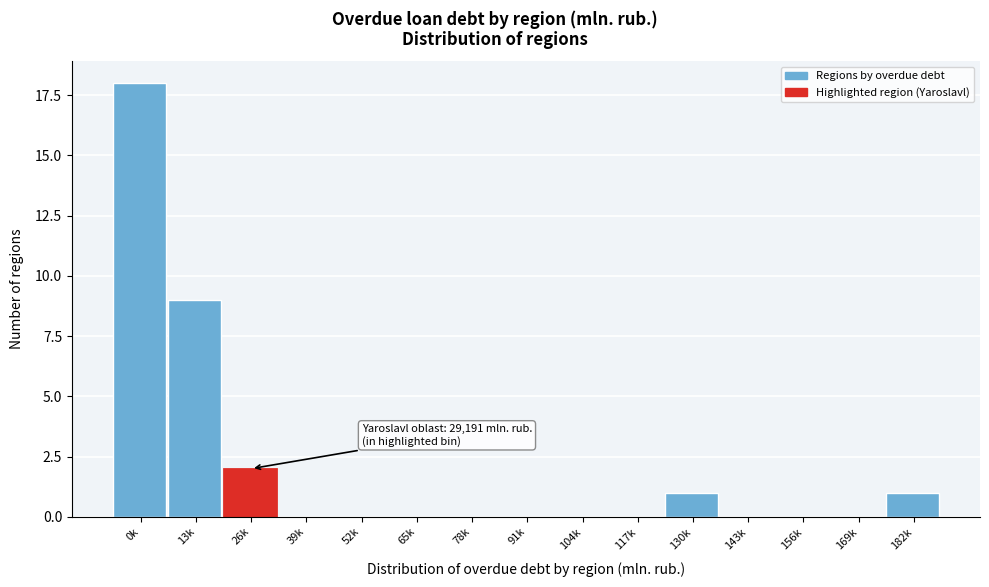

Reading right to left, extract all data points from this chart.

182k=1	169k=0	156k=0	143k=0	130k=1	117k=0	104k=0	91k=0	78k=0	65k=0	52k=0	39k=0	26k=2	13k=9	0k=18